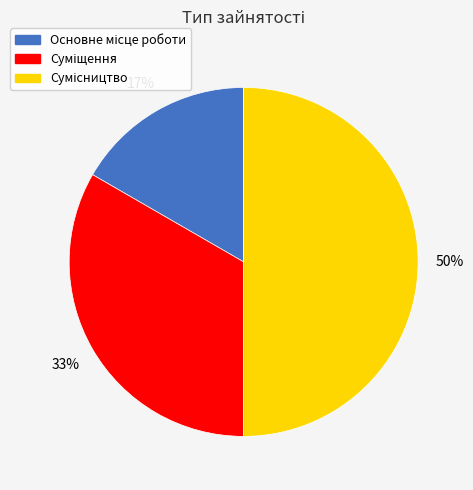

To the nearest percent, what is the difference between the largest and smallest slice percentages?

33%